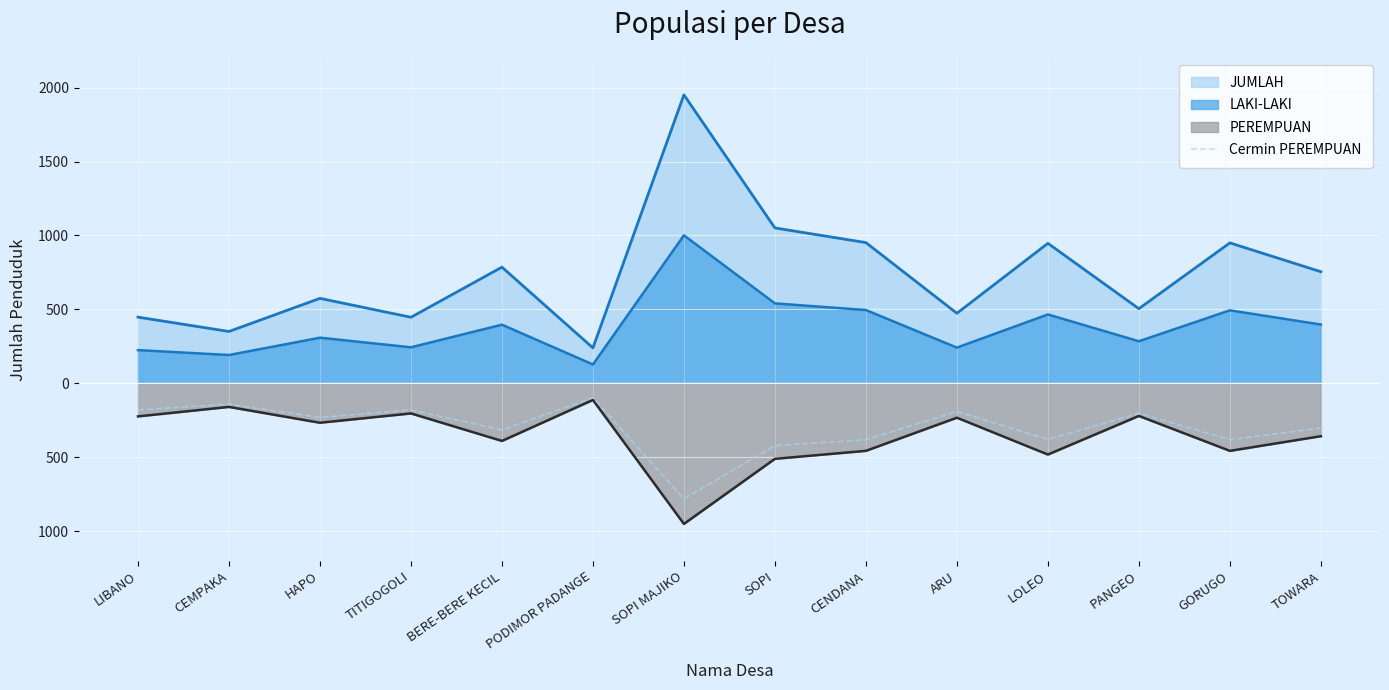

How many points are higher than both their immediate neighbors (excluding endpoints)?

5